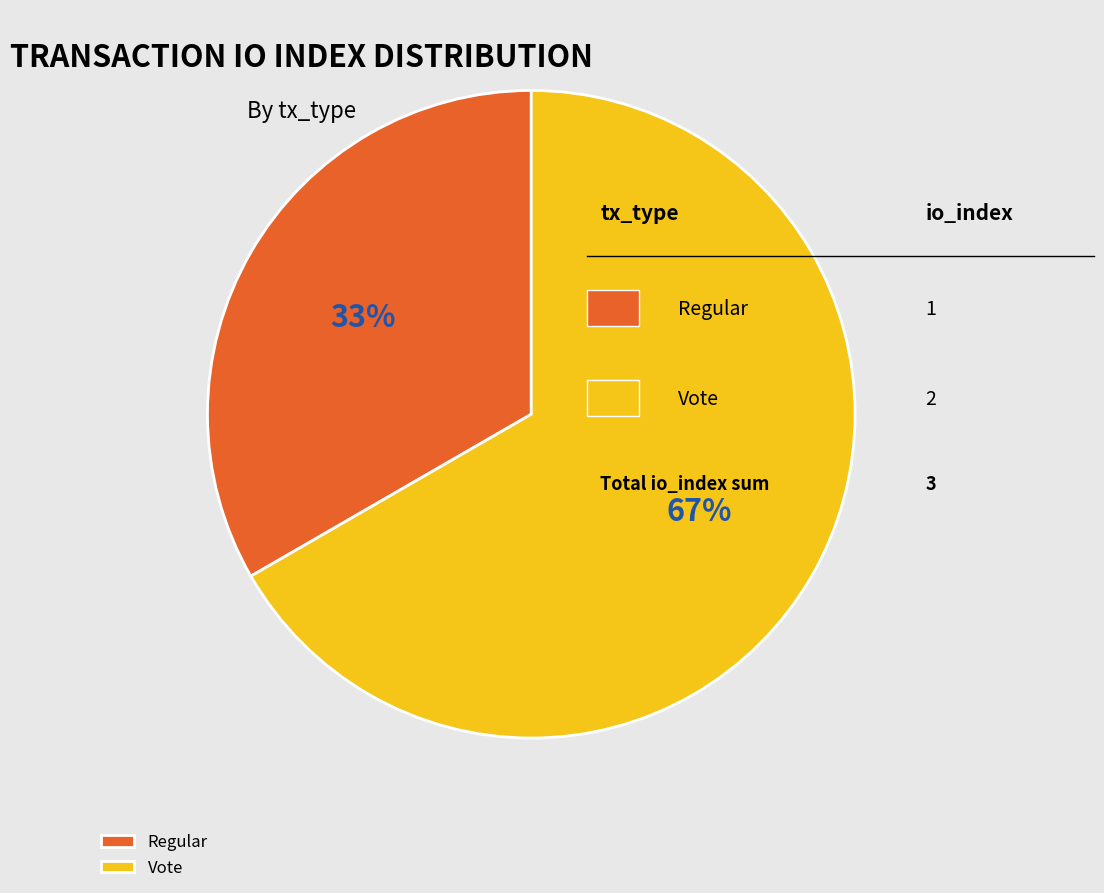

To the nearest percent, what portion does Vote represent?

67%